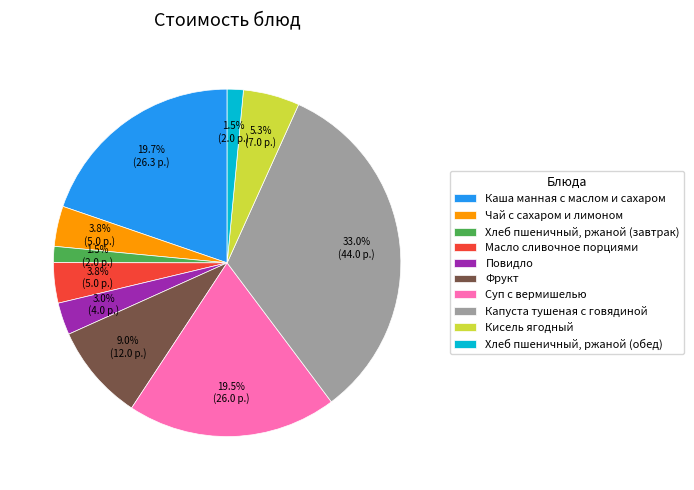

Does Кисель ягодный represent more than half of the total?

No